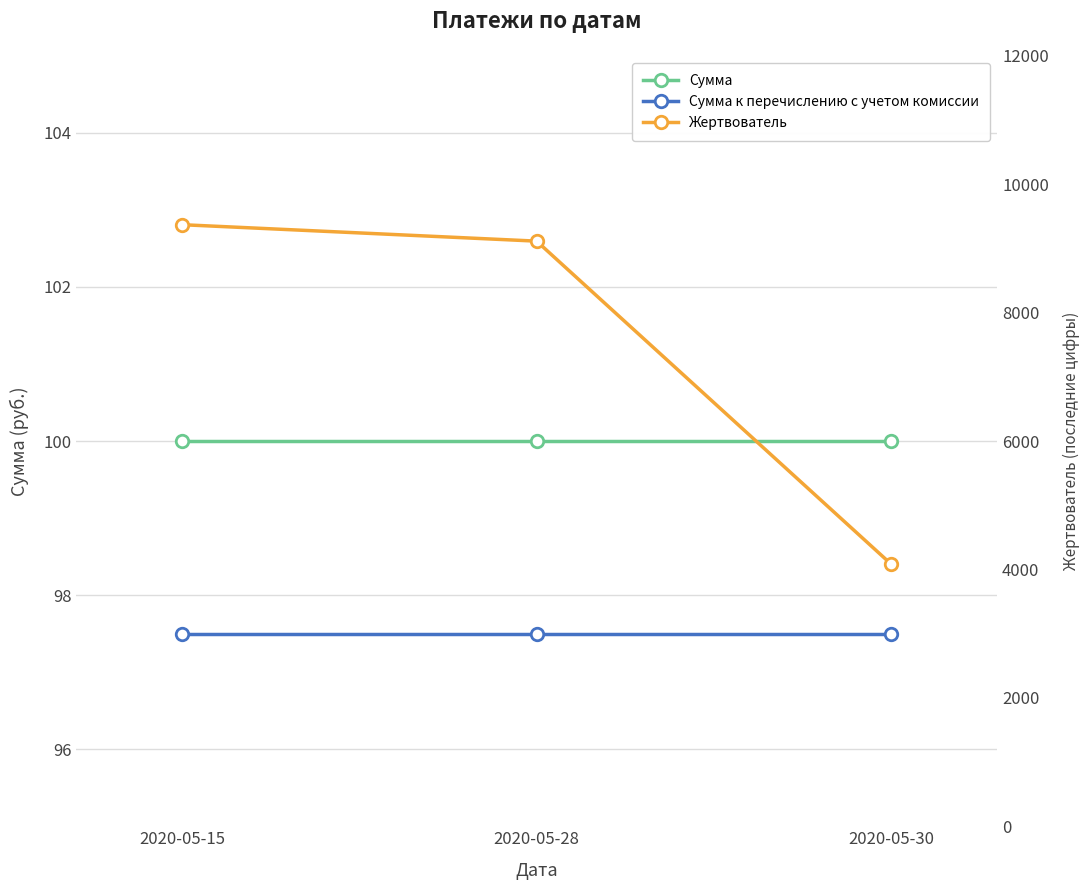

What is the maximum value for Сумма?

100.0